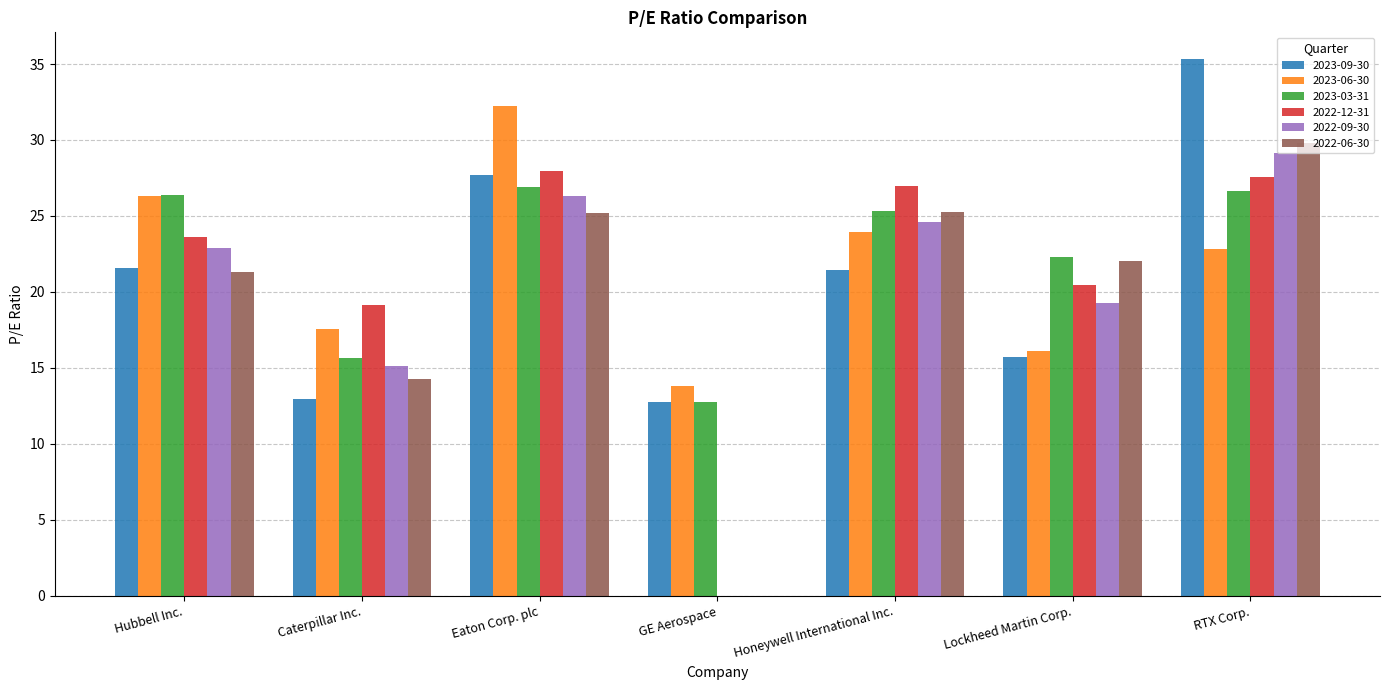

At which category is the sum across all series the highest?

RTX Corp.